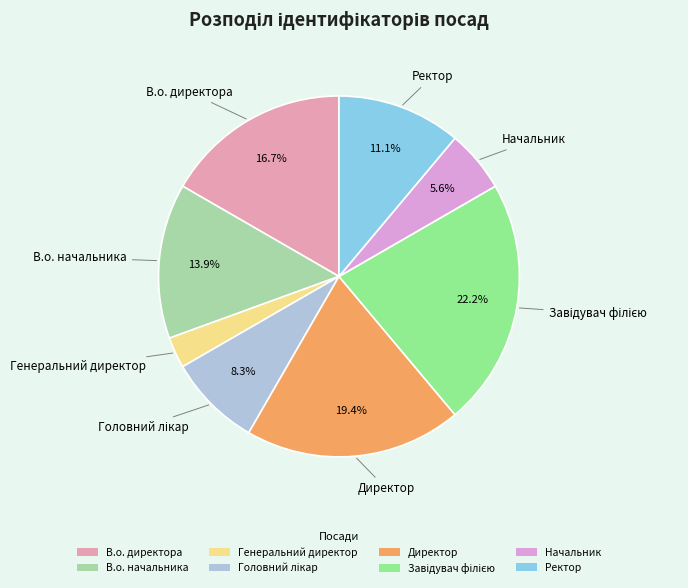

Which slice is the smallest?

Генеральний директор